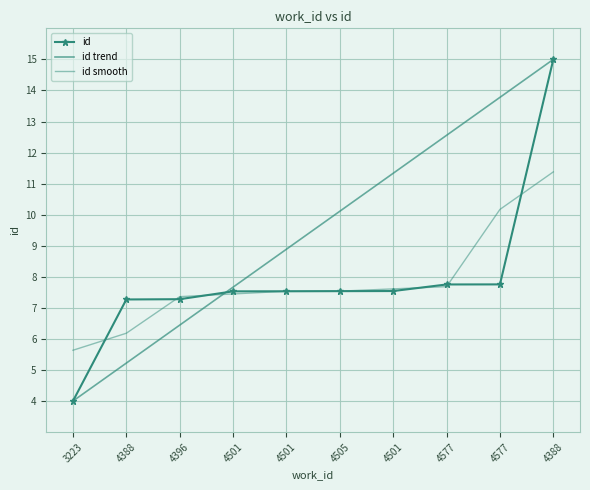

What are all the series names shown in the legend?

id, id trend, id smooth